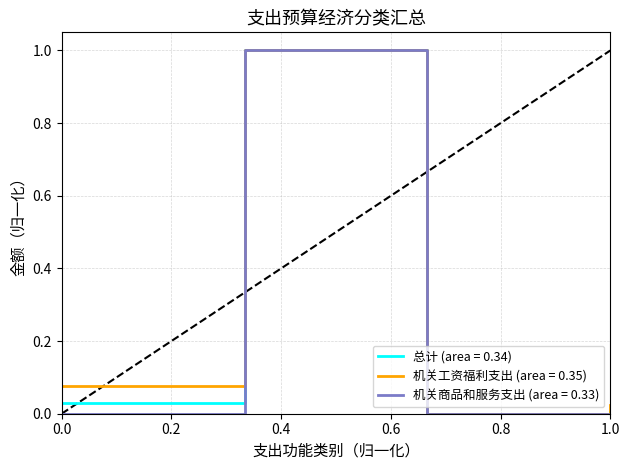

What is the greatest value displayed?

1.0